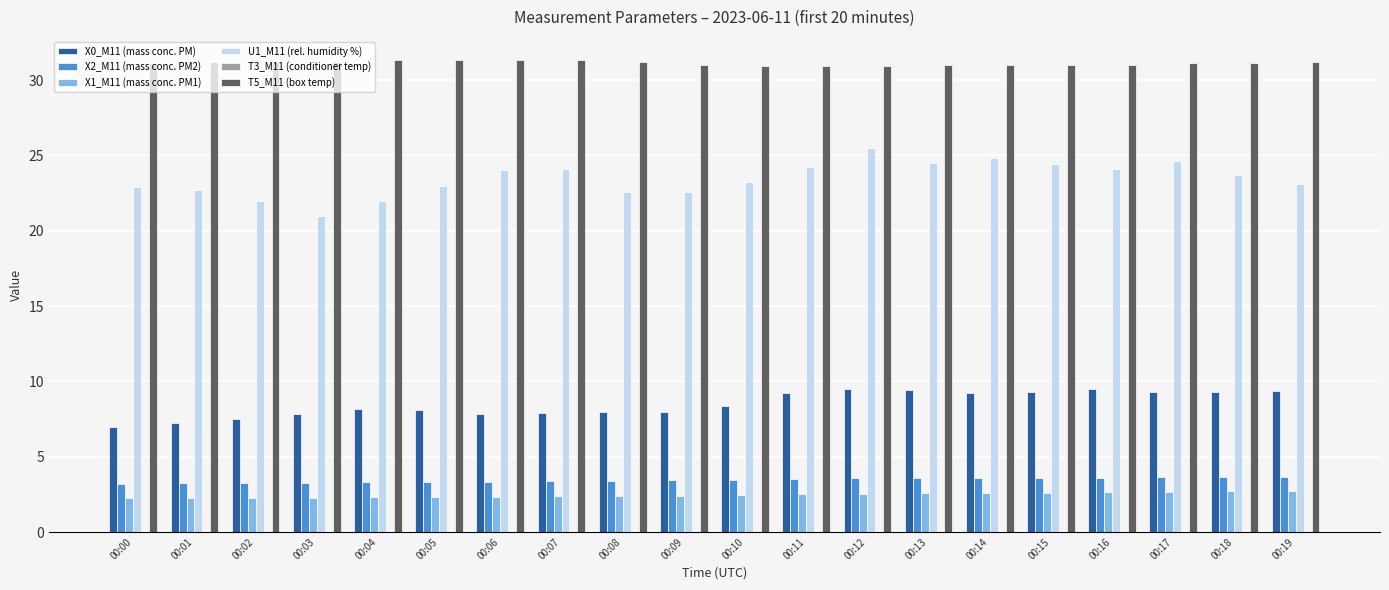

What is the sum of all X2_M11 (mass conc. PM2) values?

68.9